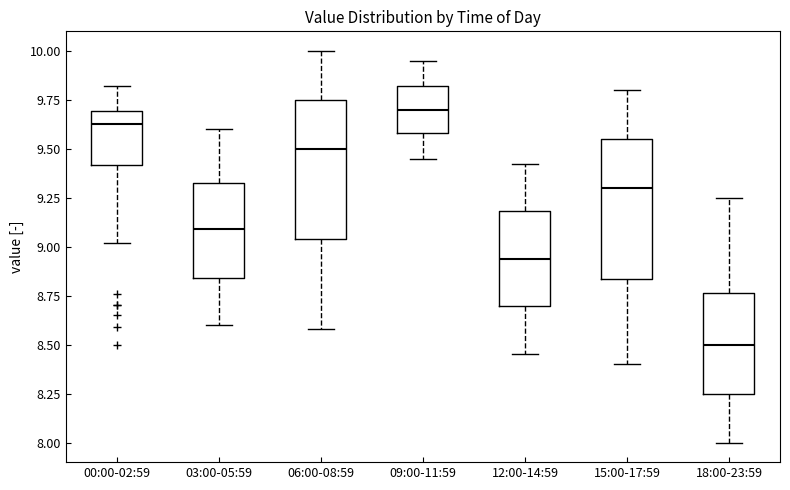

Which box's median line is the lowest?

18:00-23:59